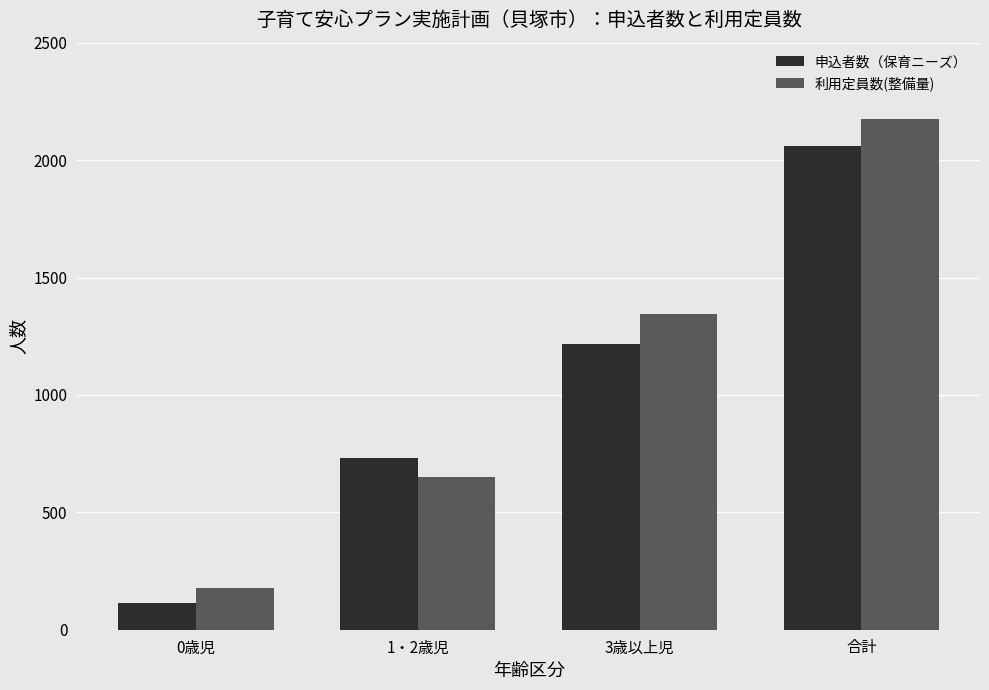

At which label is 申込者数（保育ニーズ） closest to 1087?

3歳以上児